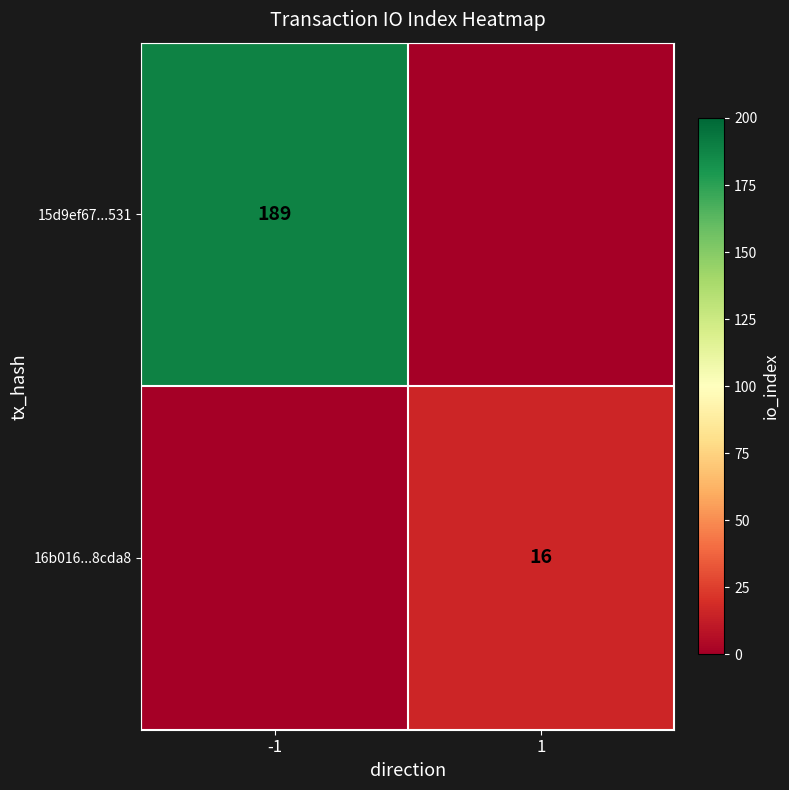

Is it true that 16b016...8cda8 equals 23 at 1?

False